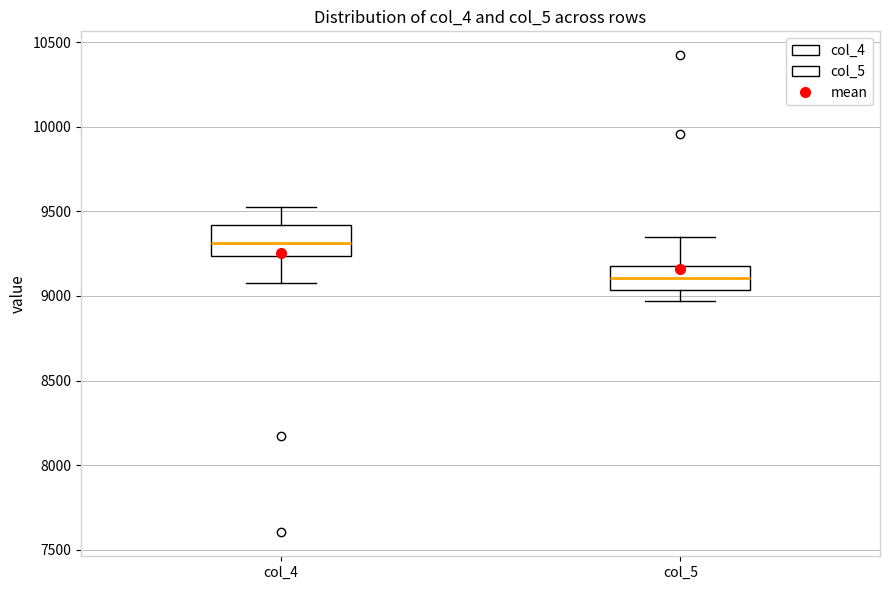

Which box has the lowest median line?

col_5